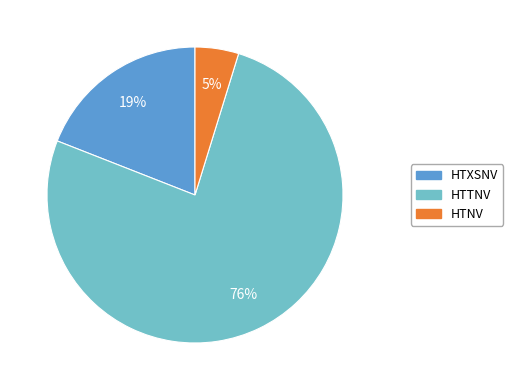

Count the number of slices in the pie.

3